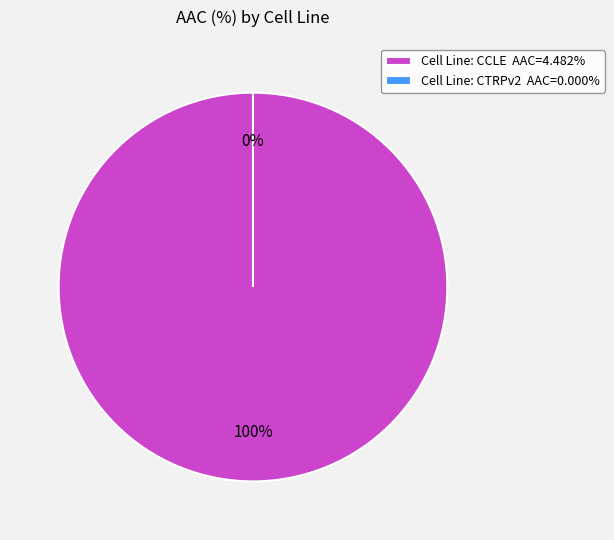

Rank the categories by value from highest to lowest.

CCLE, CTRPv2